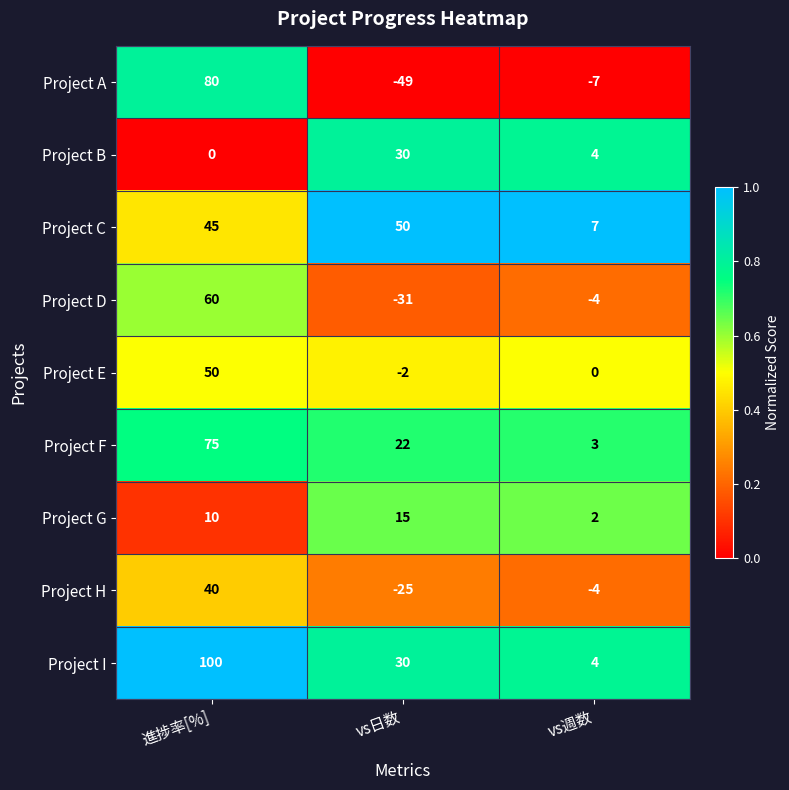

What is the difference between the maximum and minimum values in the Project E series?

52